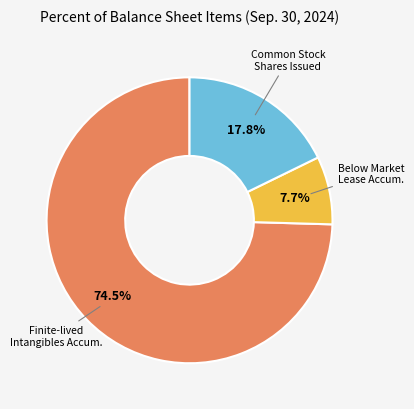

To the nearest percent, what is the difference between the largest and smallest slice percentages?

67%